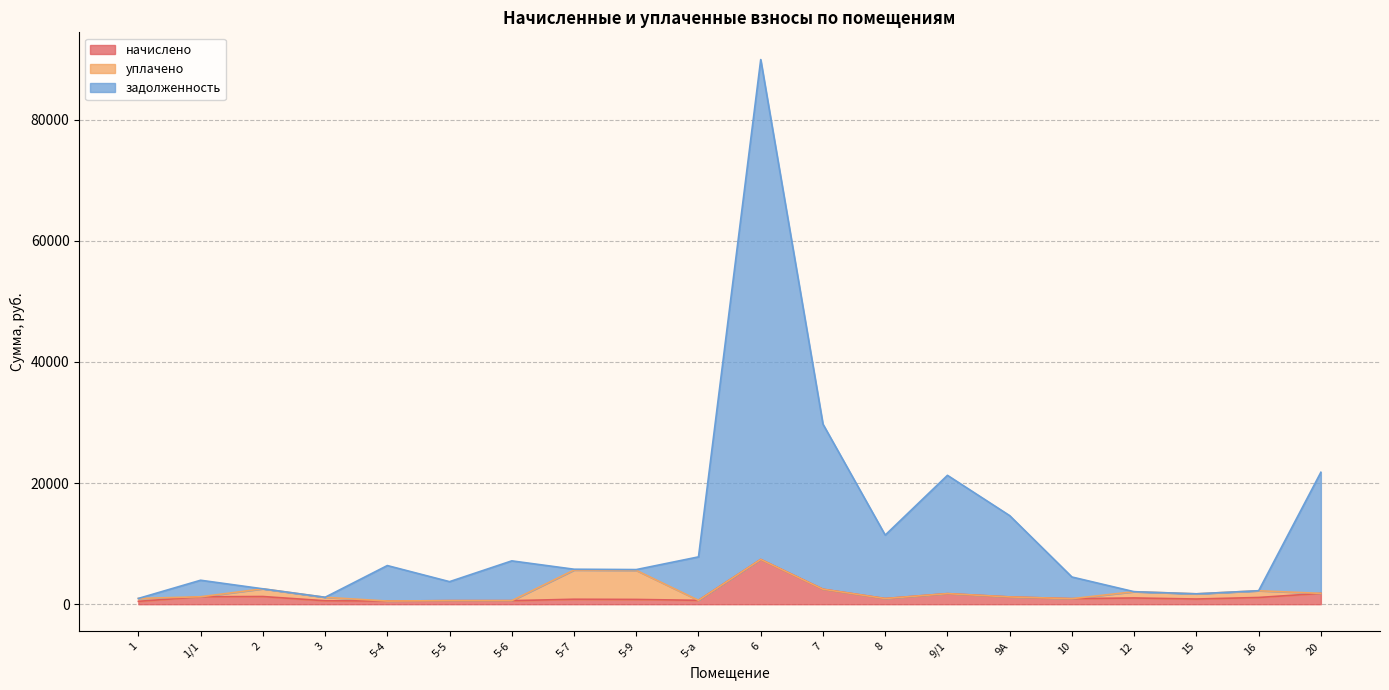

At which label does задолженность reach its minimum?

1